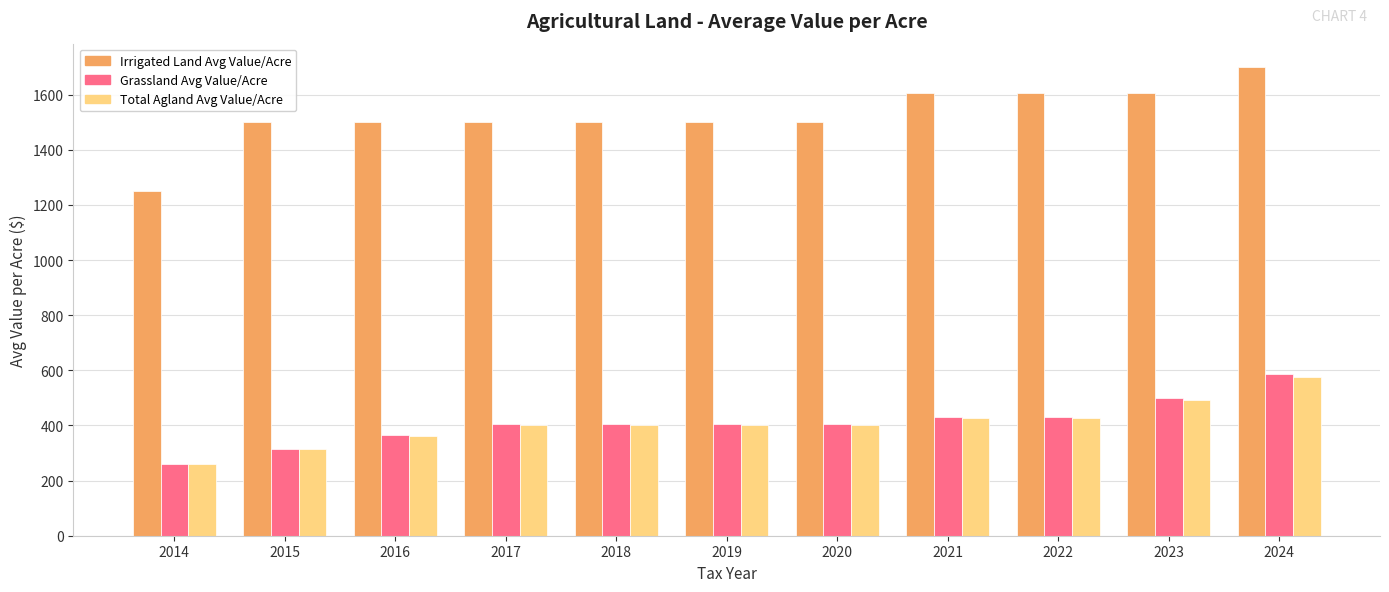

What value does the Total Agland Avg Value/Acre series have at 2015?

313